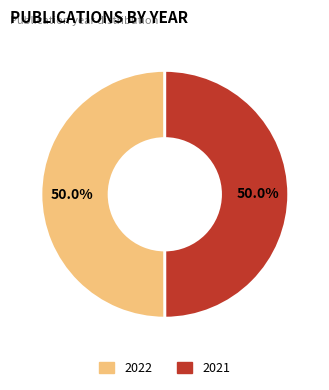

How many segments does this pie chart have?

2